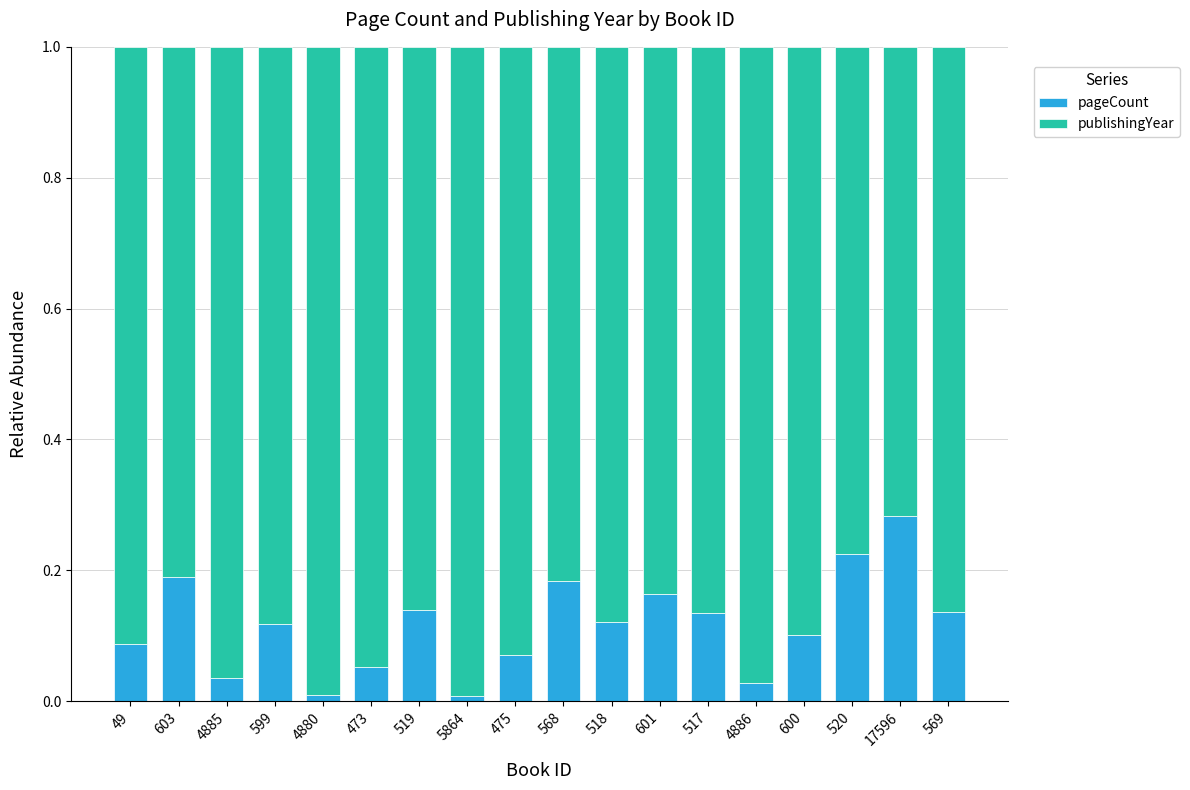

Are the bars horizontal?

No